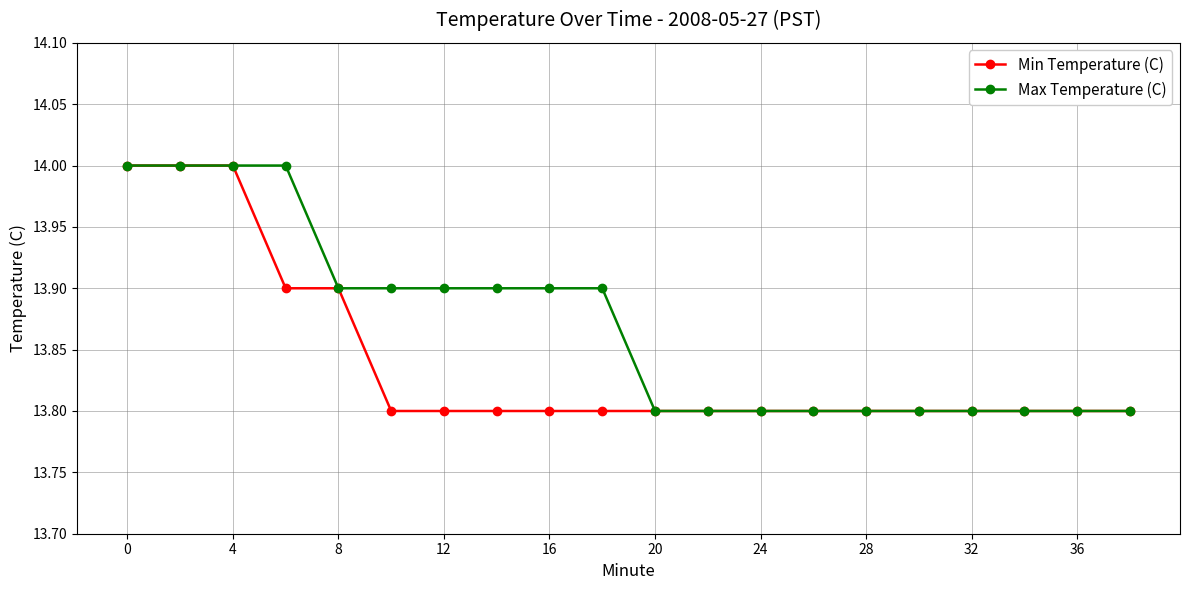

Which series has the largest total across all categories?

Max Temperature (C)